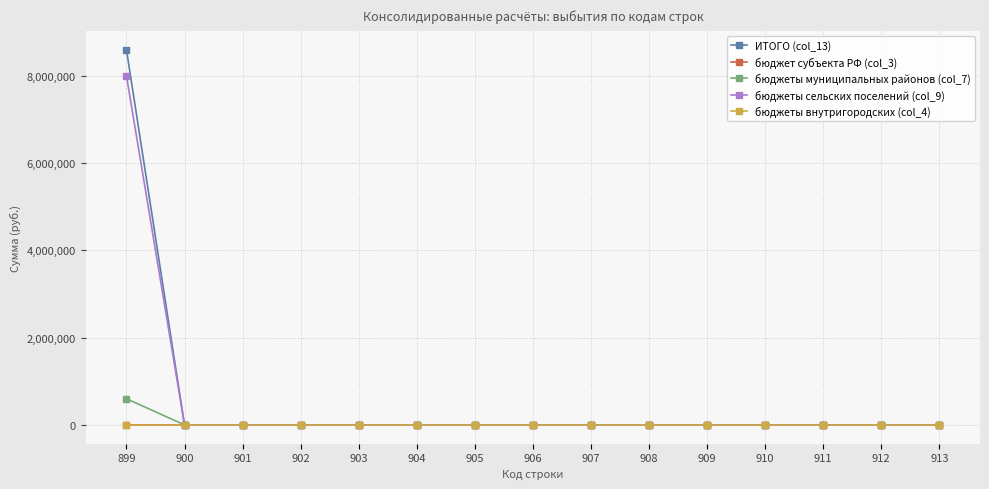

At 909, list the series in order from largest to smallest.

ИТОГО (col_13), бюджет субъекта РФ (col_3), бюджеты муниципальных районов (col_7), бюджеты сельских поселений (col_9), бюджеты внутригородских (col_4)